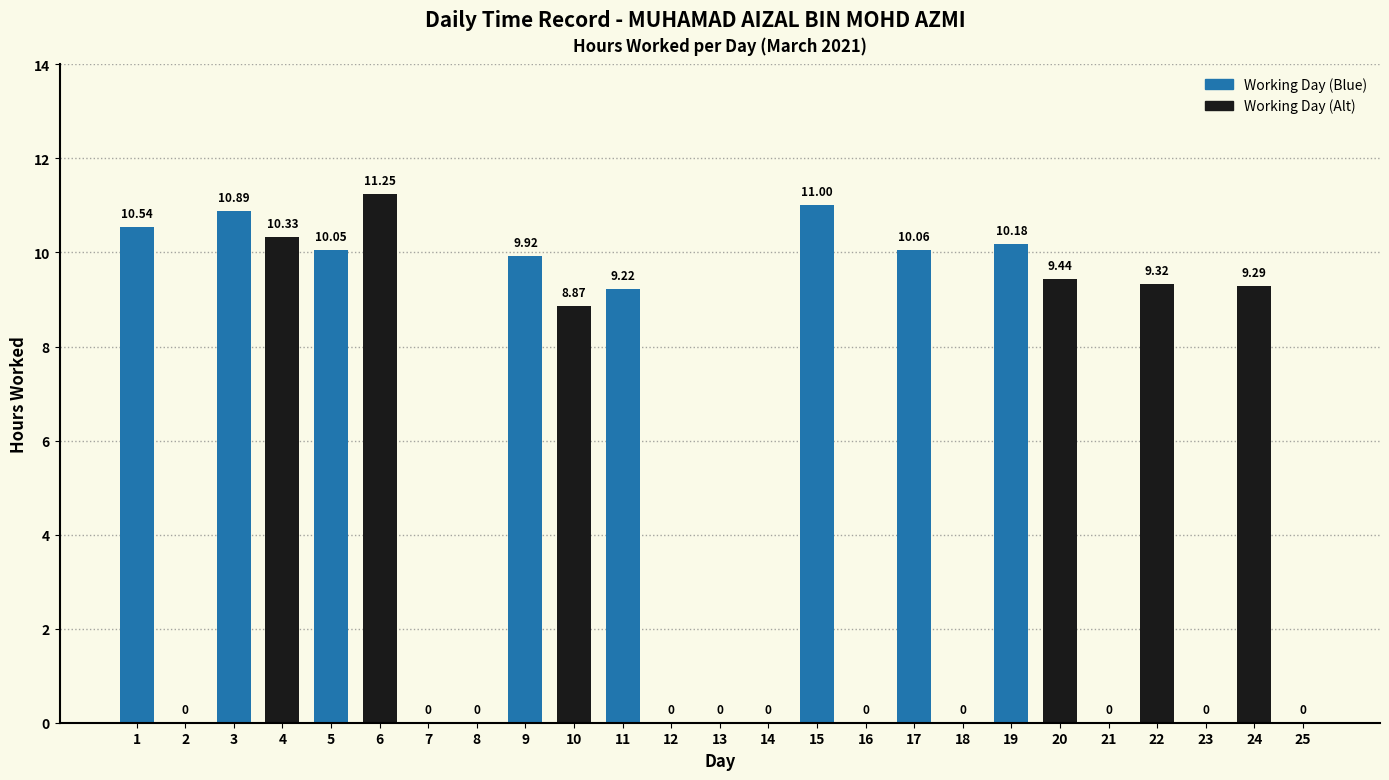

How many distinct data groups are displayed?

1